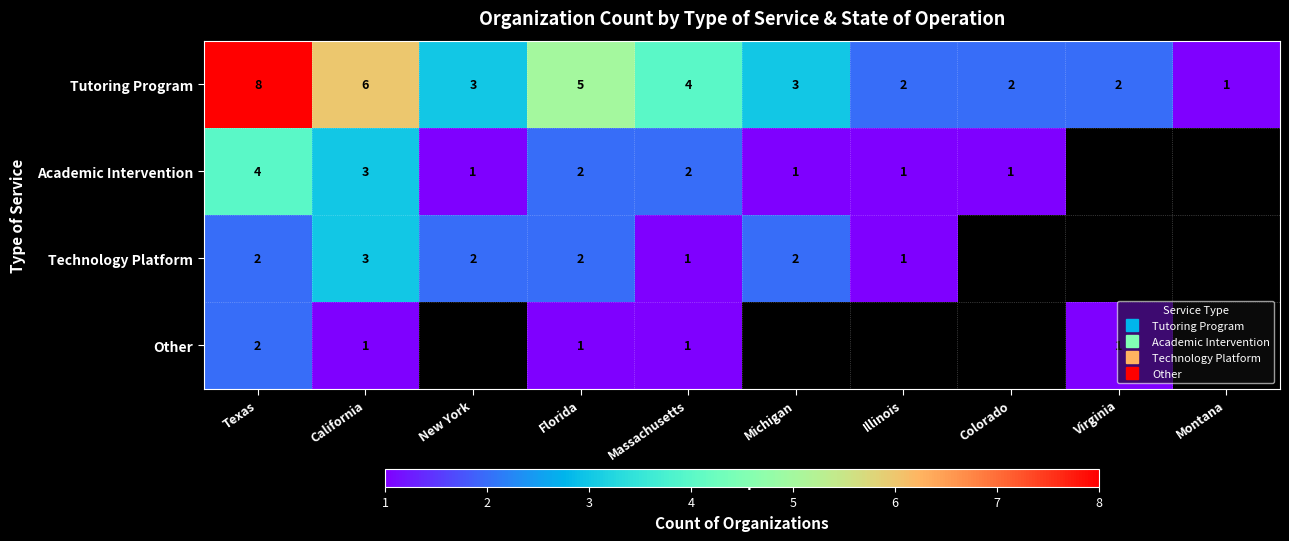

Which has a higher value, Texas or Massachusetts?

Texas